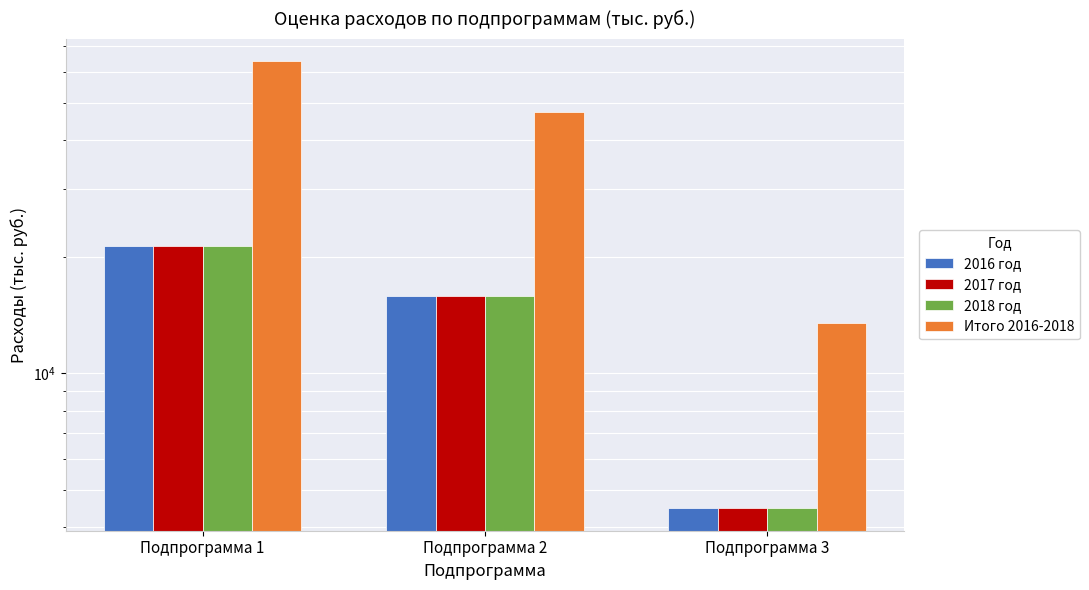

What is the difference between the maximum and minimum values in the Итого 2016-2018 series?

50503.5